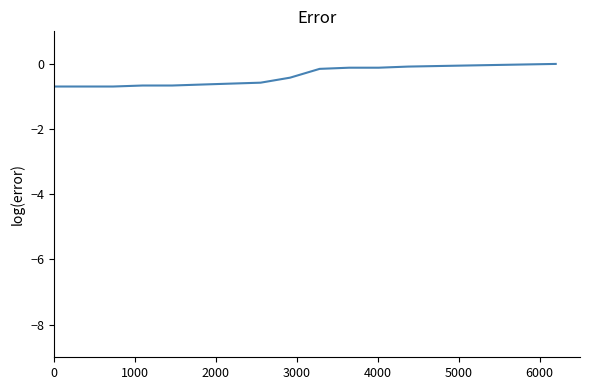

What is the difference between the maximum and minimum values?

0.7